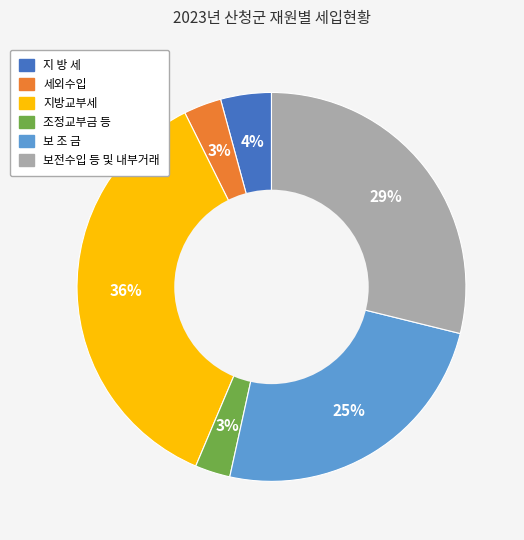

Between 조정교부금 등 and 지방교부세, which is larger?

지방교부세